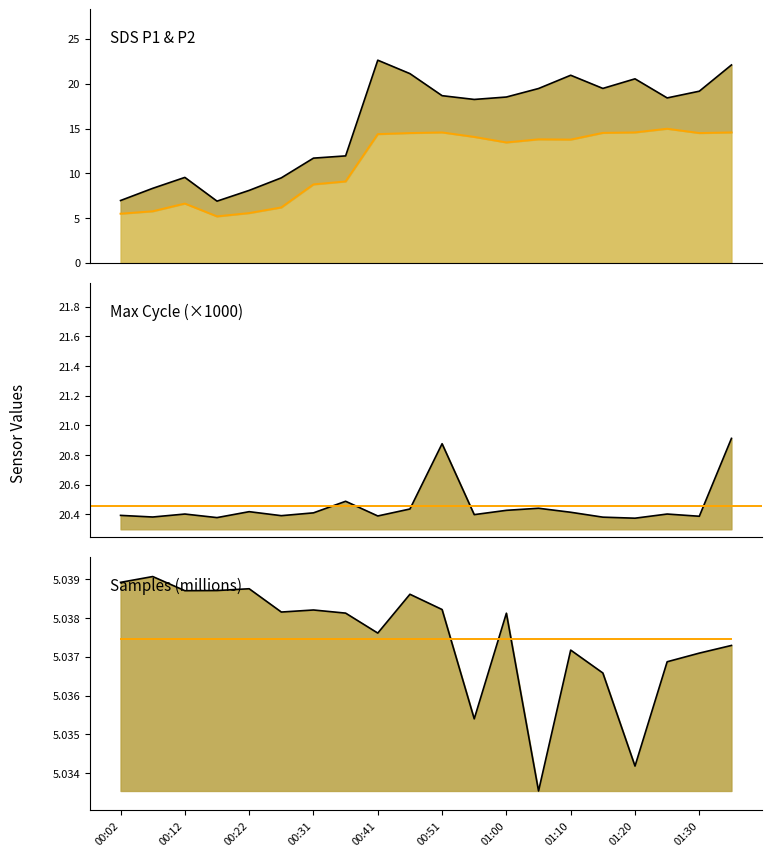

True or false: Samples and SDS_P2 intersect in this chart.

False